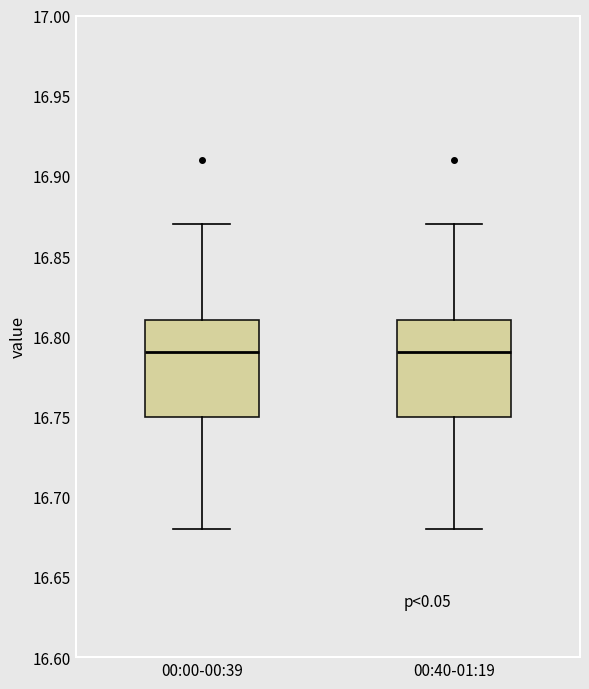

Where does the upper whisker of the box for 00:00-00:39 end on the y-axis? The values are not printed on the chart, so give them approximately, as read against the axis.

16.87